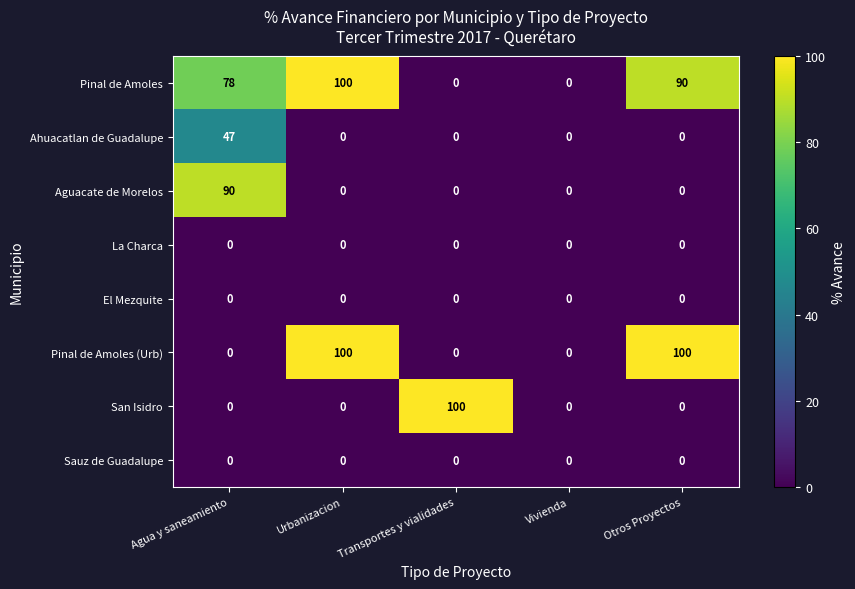

What is the difference between the second highest and minimum values in the Pinal de Amoles series?

90